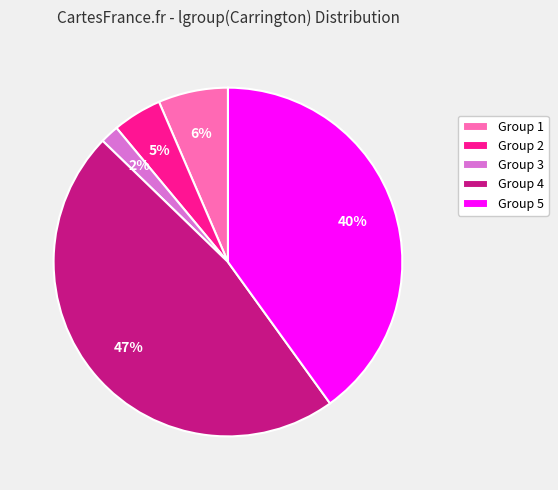

Do Group 4 and Group 2 together represent more than half of the pie?

Yes